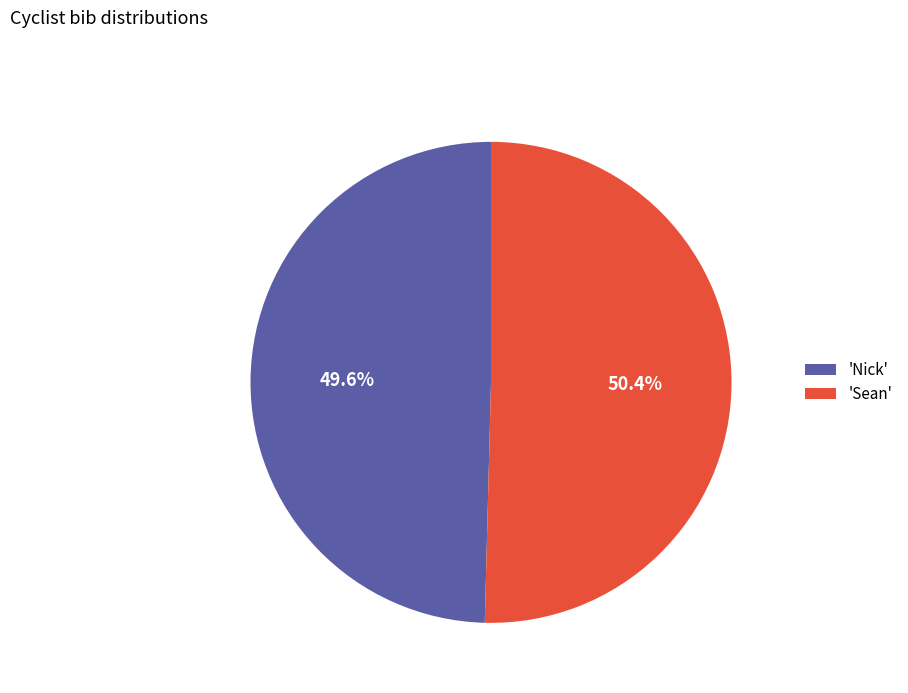

Is there a majority slice in this chart?

Yes